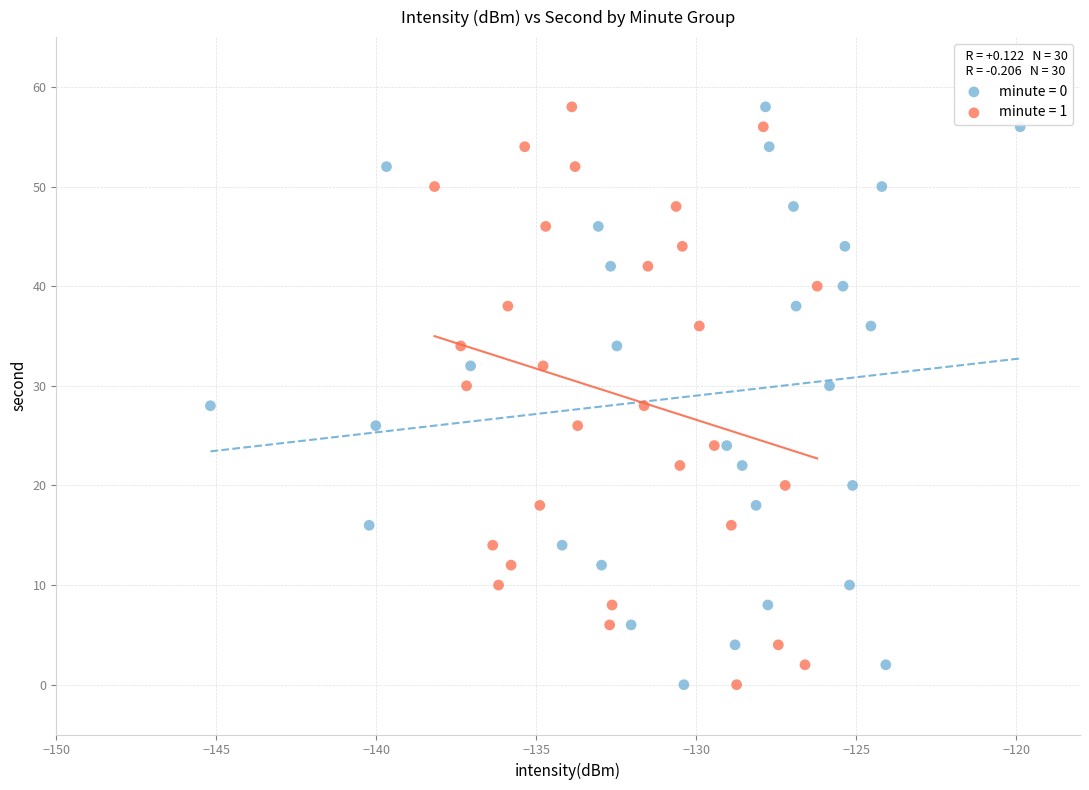

What are all the series names shown in the legend?

minute = 0, minute = 1